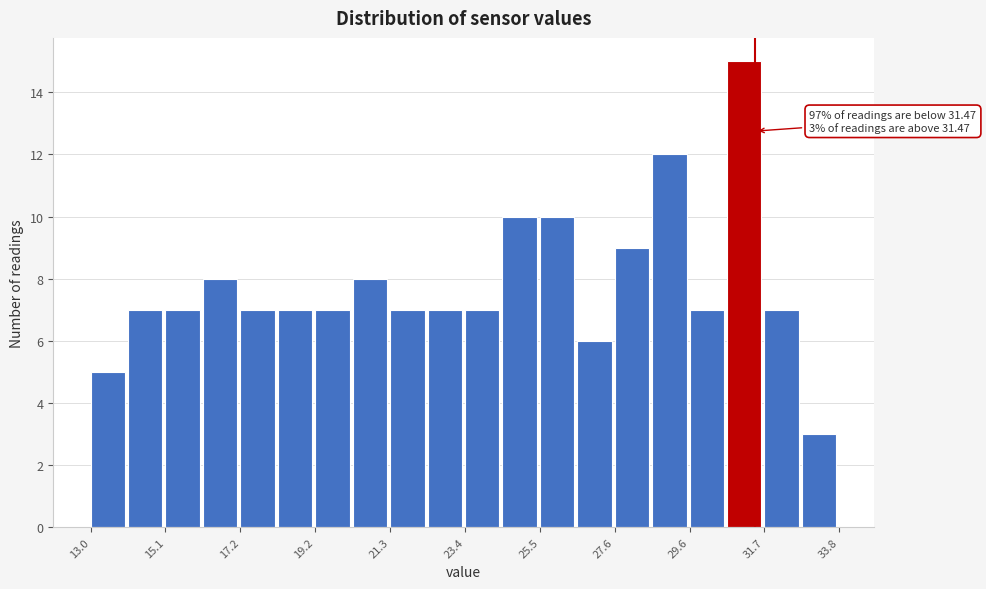

Around what value on the x-axis is the tallest bar? Give the approximate position of its centre, as read against the axis.

31.0